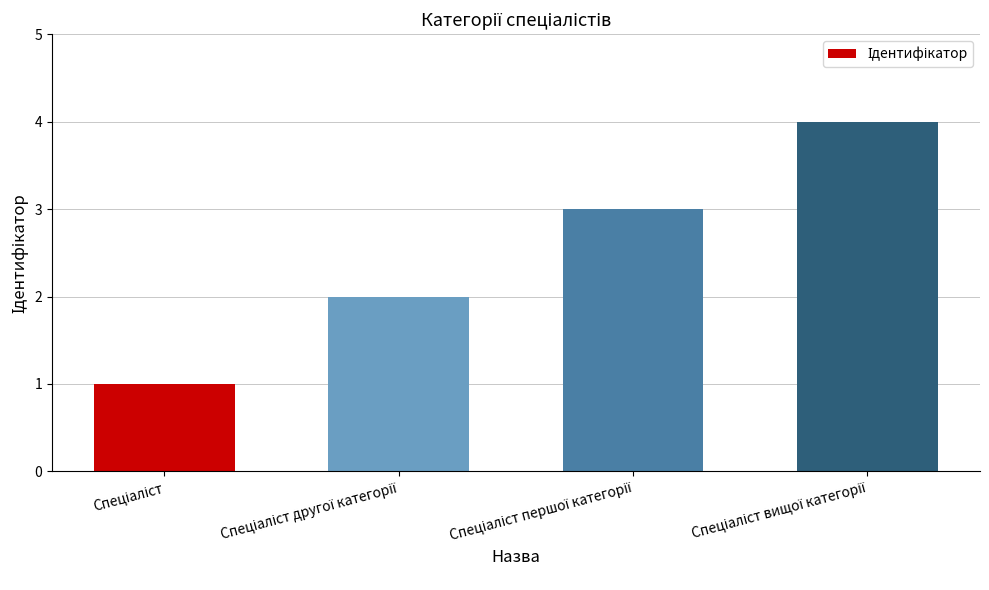

What is the maximum value shown in the chart?

4